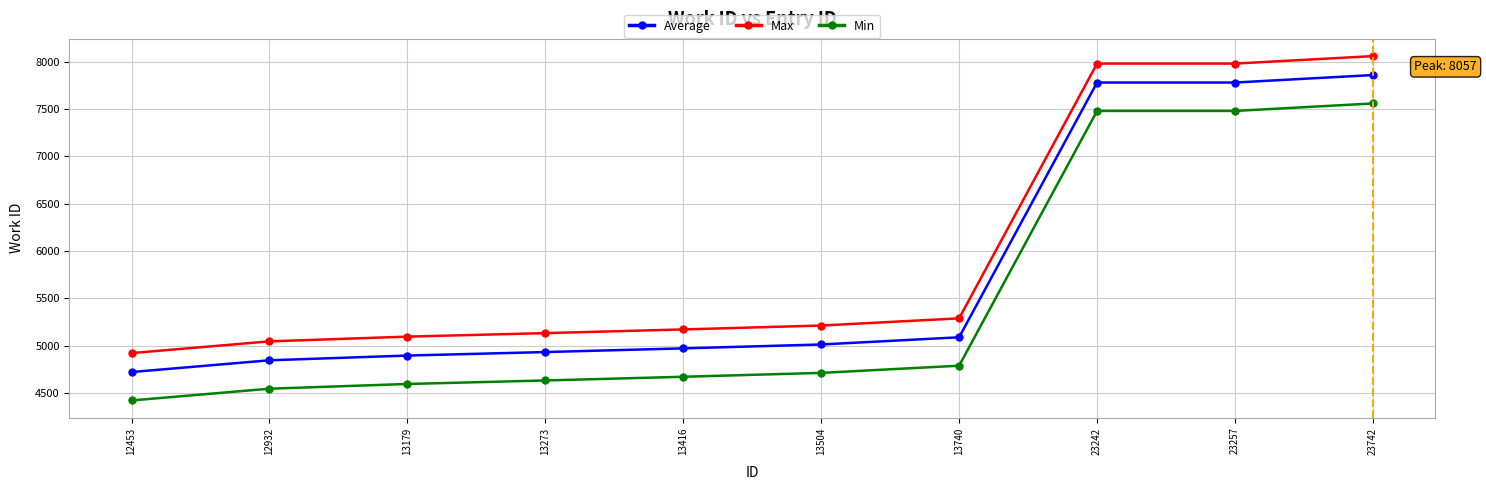

True or false: Average and Max intersect in this chart.

False